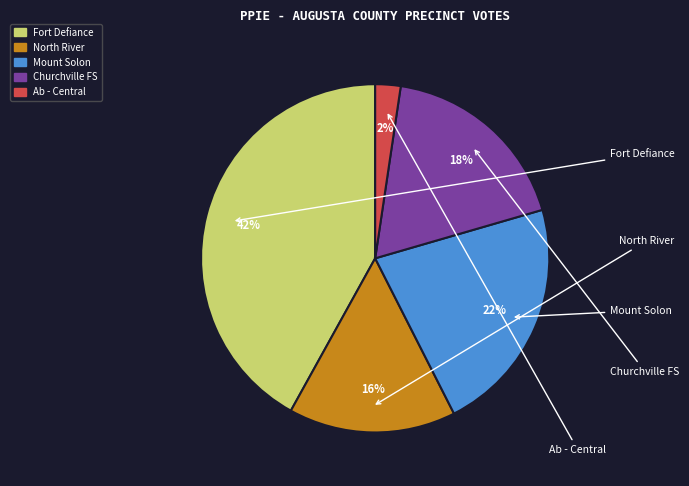

Rank the categories by value from lowest to highest.

Ab - Central Absentee Precinct, 302 - North River, 304 - Churchville Fire Station, 303 - Mount Solon, 301 - Fort Defiance